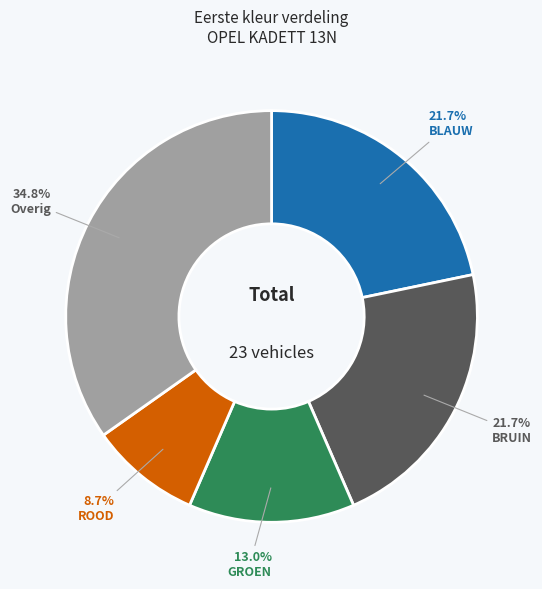

Is there any slice that represents more than half of the pie?

No